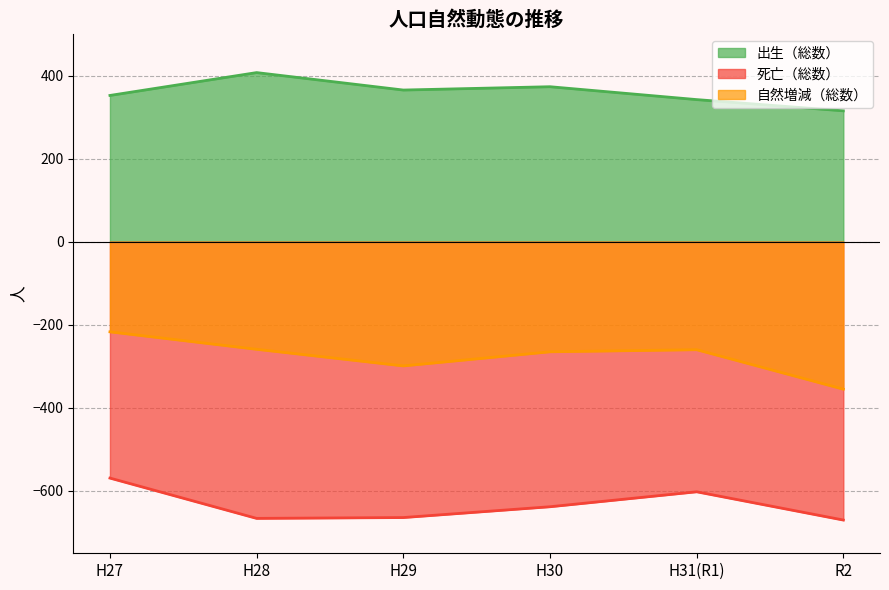

Is the value of 出生（総数） at H30 greater than the value of 自然増減（総数） at H31(R1)?

Yes